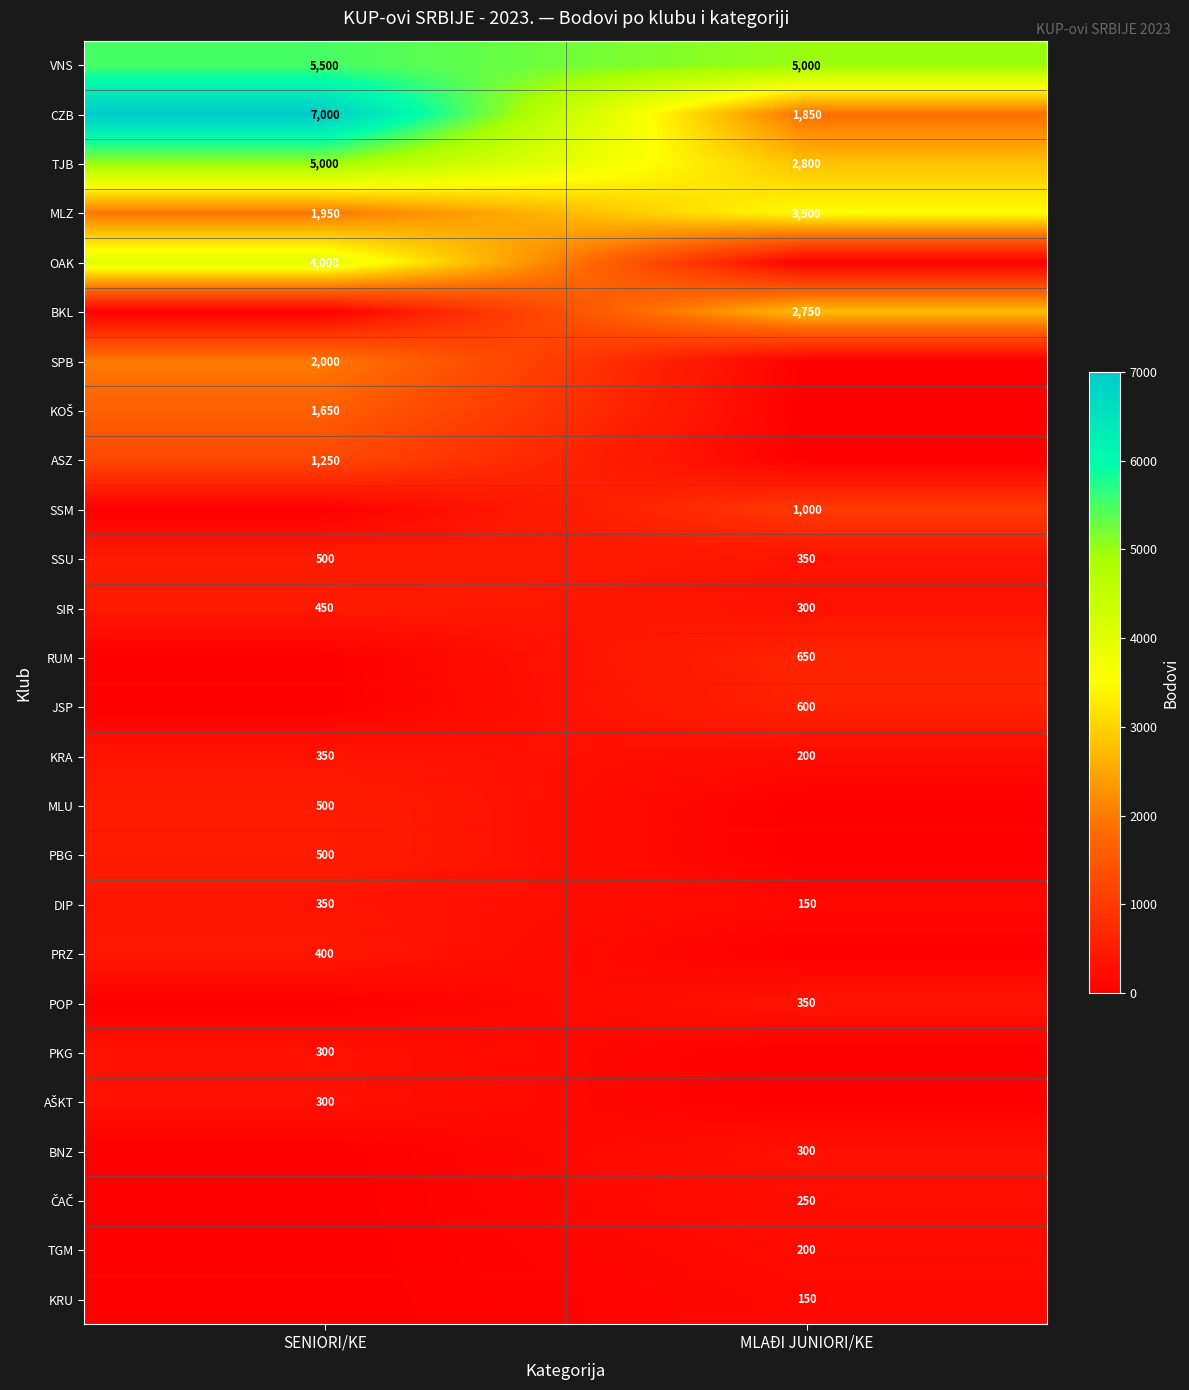

Is it true that SIR equals 587 at SENIORI/KE?

False